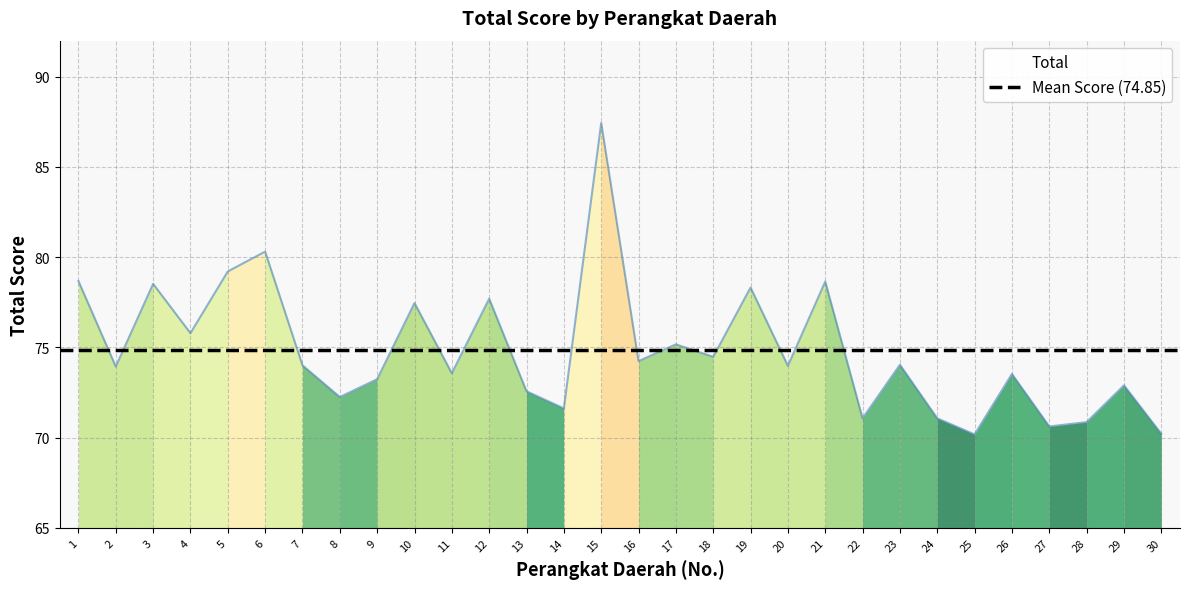

True or false: the data has more than 1 interior local peaks.

True